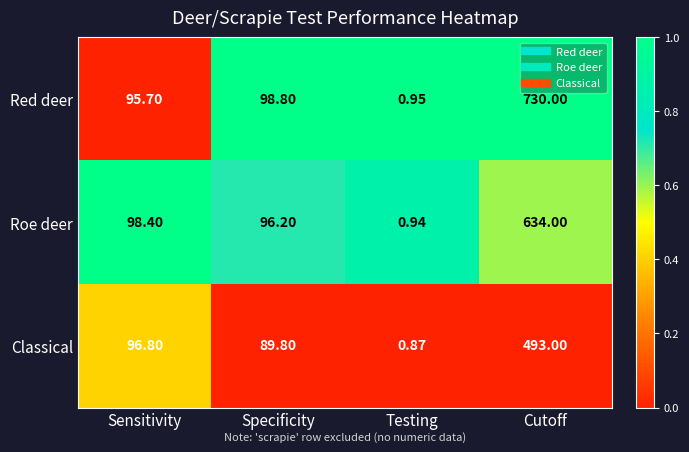

Which series has the largest total across all categories?

Red deer